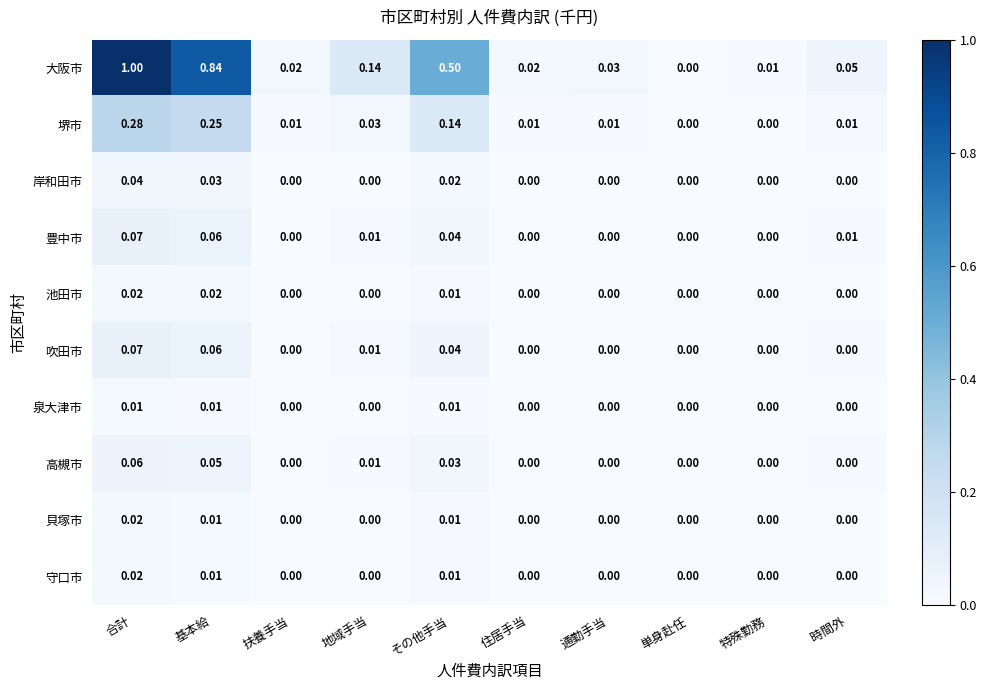

Which series changed the most between 基本給 and 時間外?

大阪市